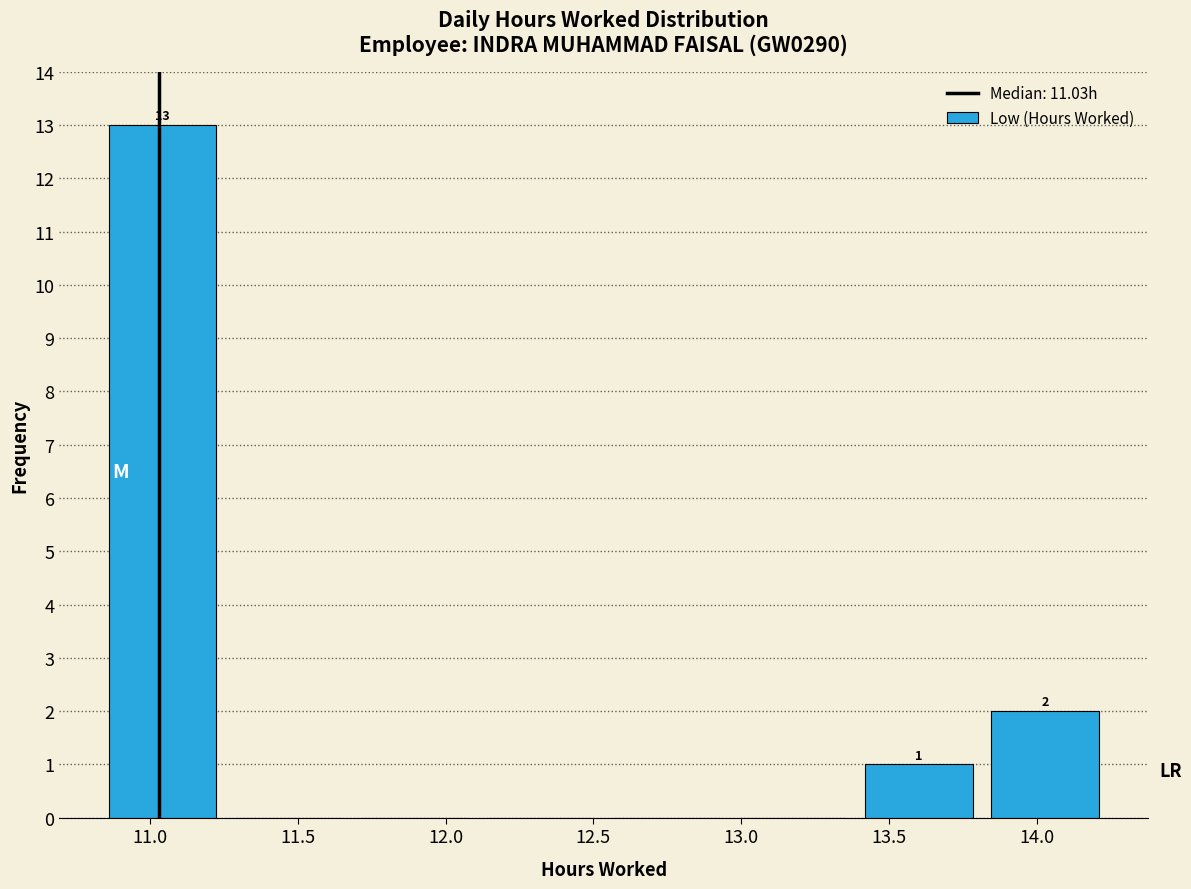

Over which range of the x-axis is the bar tallest?

10.85 to 11.25